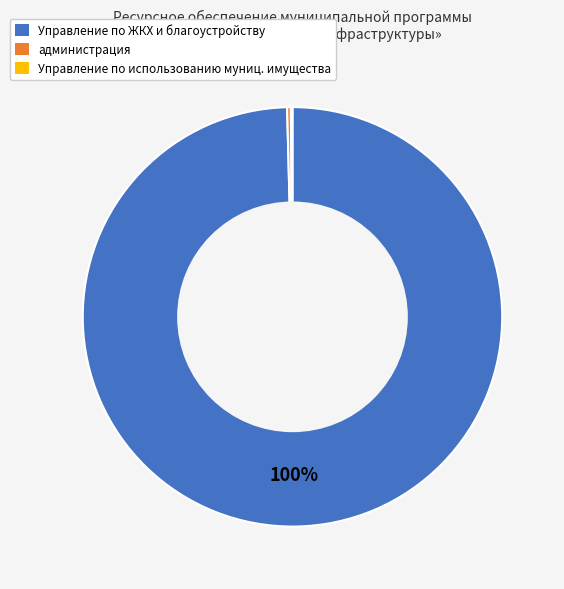

To the nearest percent, what is the average slice percentage?

33%